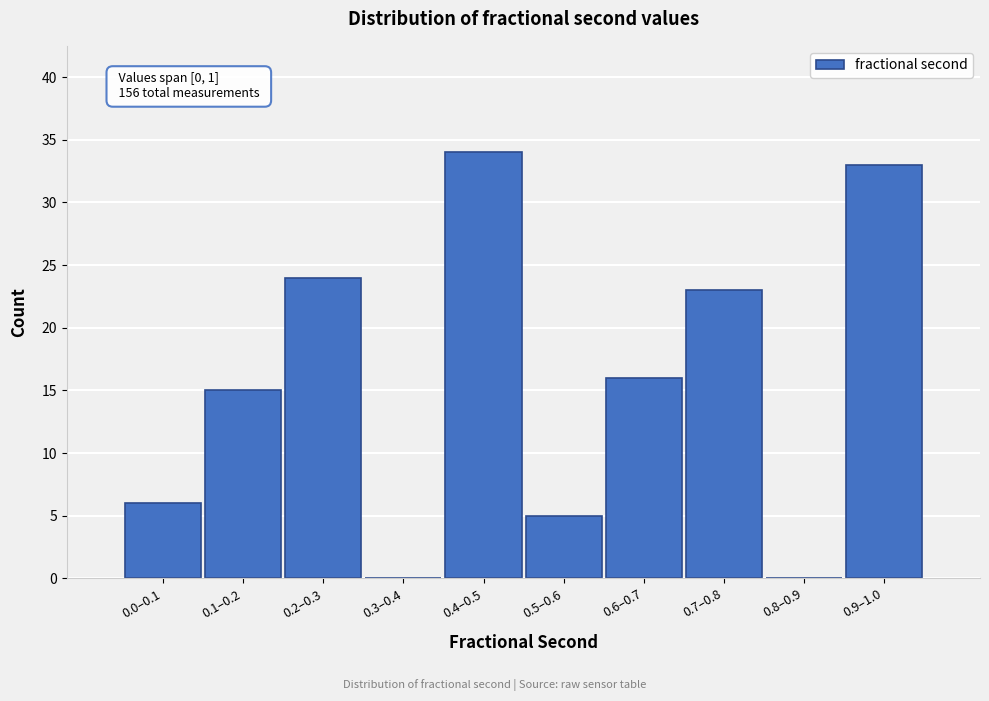

Reading left to right, what are all the values shown in this chart?

0.0–0.1=6	0.1–0.2=15	0.2–0.3=24	0.3–0.4=0	0.4–0.5=34	0.5–0.6=5	0.6–0.7=16	0.7–0.8=23	0.8–0.9=0	0.9–1.0=33